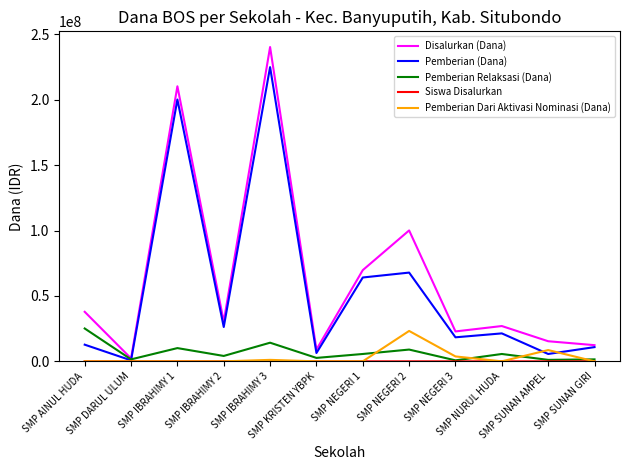

The value of Pemberian Relaksasi (Dana) at SMP AINUL HUDA is 25125000. True or false?

True